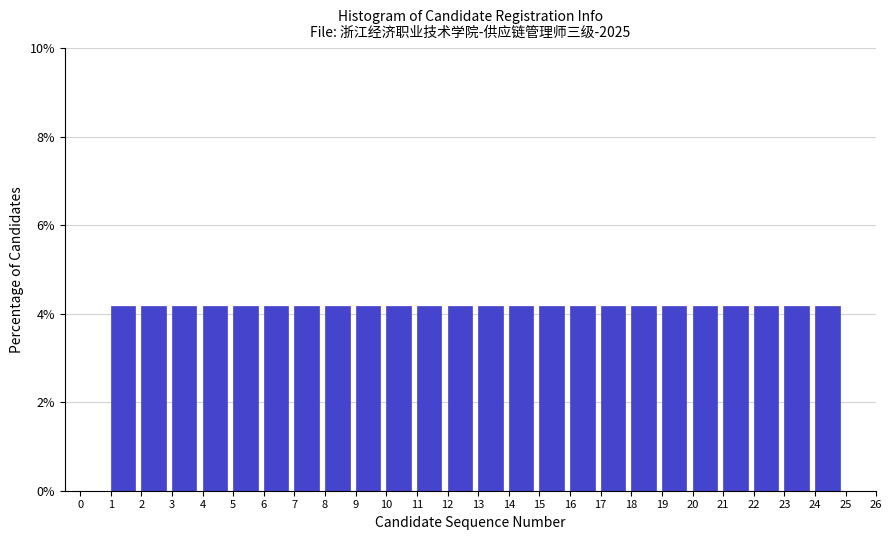

Reading left to right, list every bar in this chart as the range it spans on the x-axis followed by its height. The values are not printed on the chart, so give them approximately, as read against the axis.

0 to 1: 0
1 to 2: 4.2
2 to 3: 4.2
3 to 4: 4.2
4 to 5: 4.2
5 to 6: 4.2
6 to 7: 4.2
7 to 8: 4.2
8 to 9: 4.2
9 to 10: 4.2
10 to 11: 4.2
11 to 12: 4.2
12 to 13: 4.2
13 to 14: 4.2
14 to 15: 4.2
15 to 16: 4.2
16 to 17: 4.2
17 to 18: 4.2
18 to 19: 4.2
19 to 20: 4.2
20 to 21: 4.2
21 to 22: 4.2
22 to 23: 4.2
23 to 24: 4.2
24 to 25: 4.2
25 to 26: 0